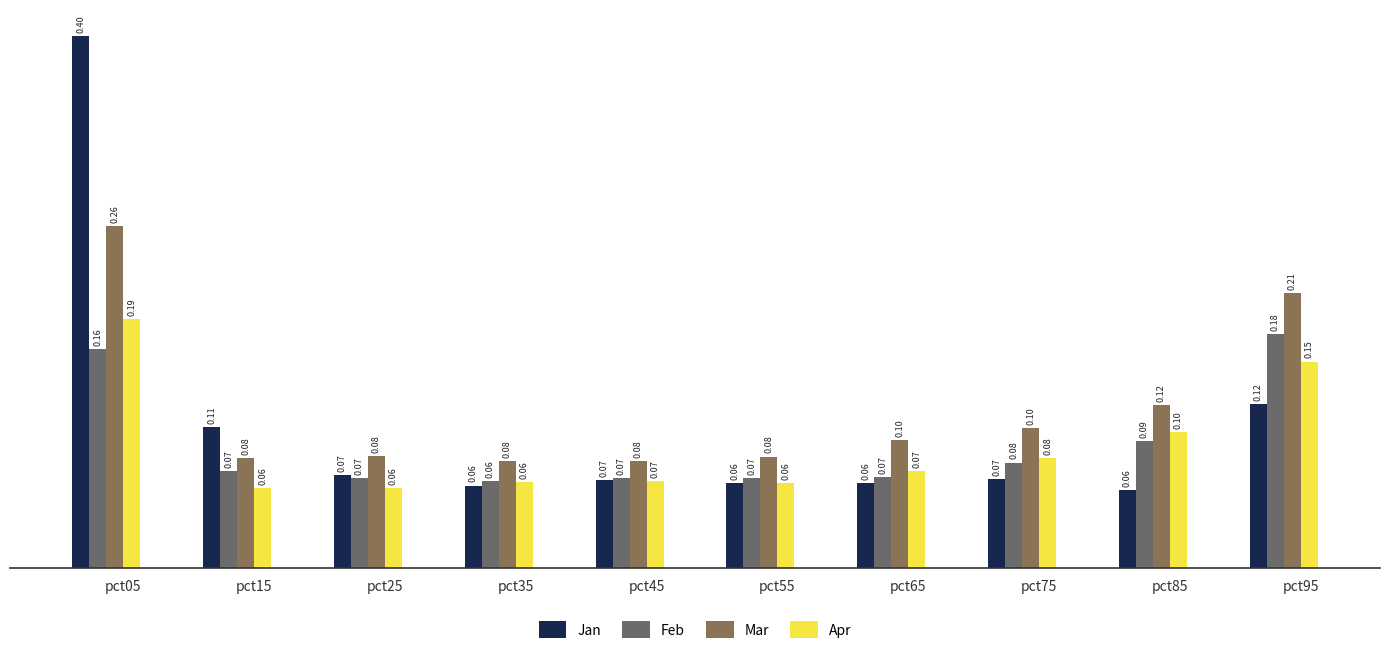

Count the Mar values in the range 0 to 1.

10